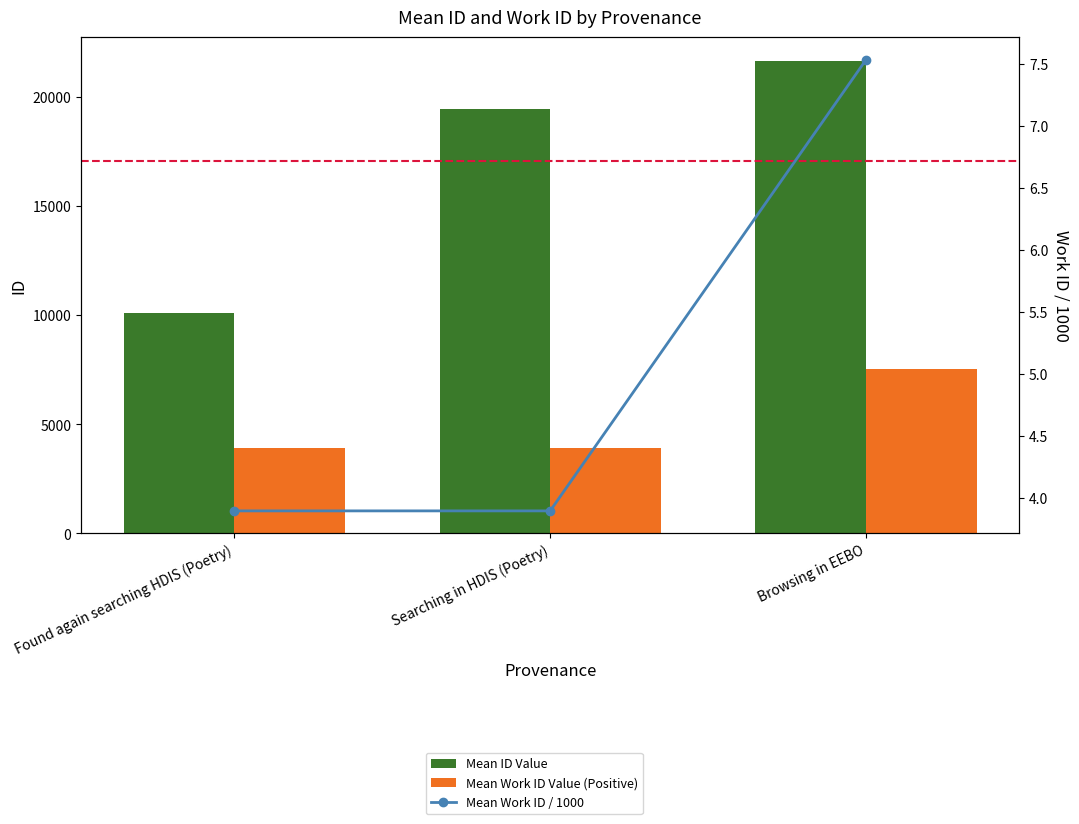

Reading right to left, transcribe all the data shown in this chart.

Mean ID Value: 21644.0	19441.0	10081.0
Mean Work ID Value (Positive): 7533.0	3898.0	3898.0
Mean Work ID / 1000: 7.5	3.9	3.9